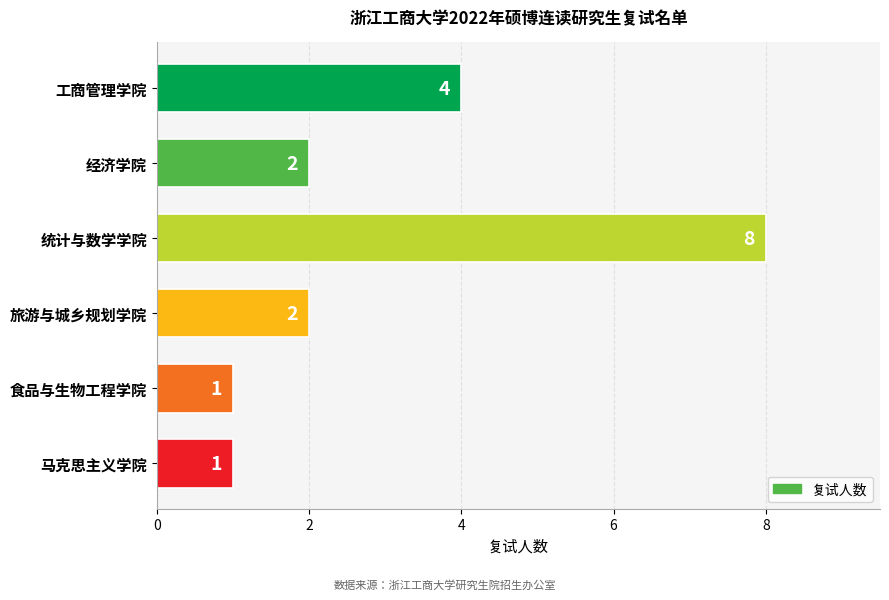

What is the average value?

3